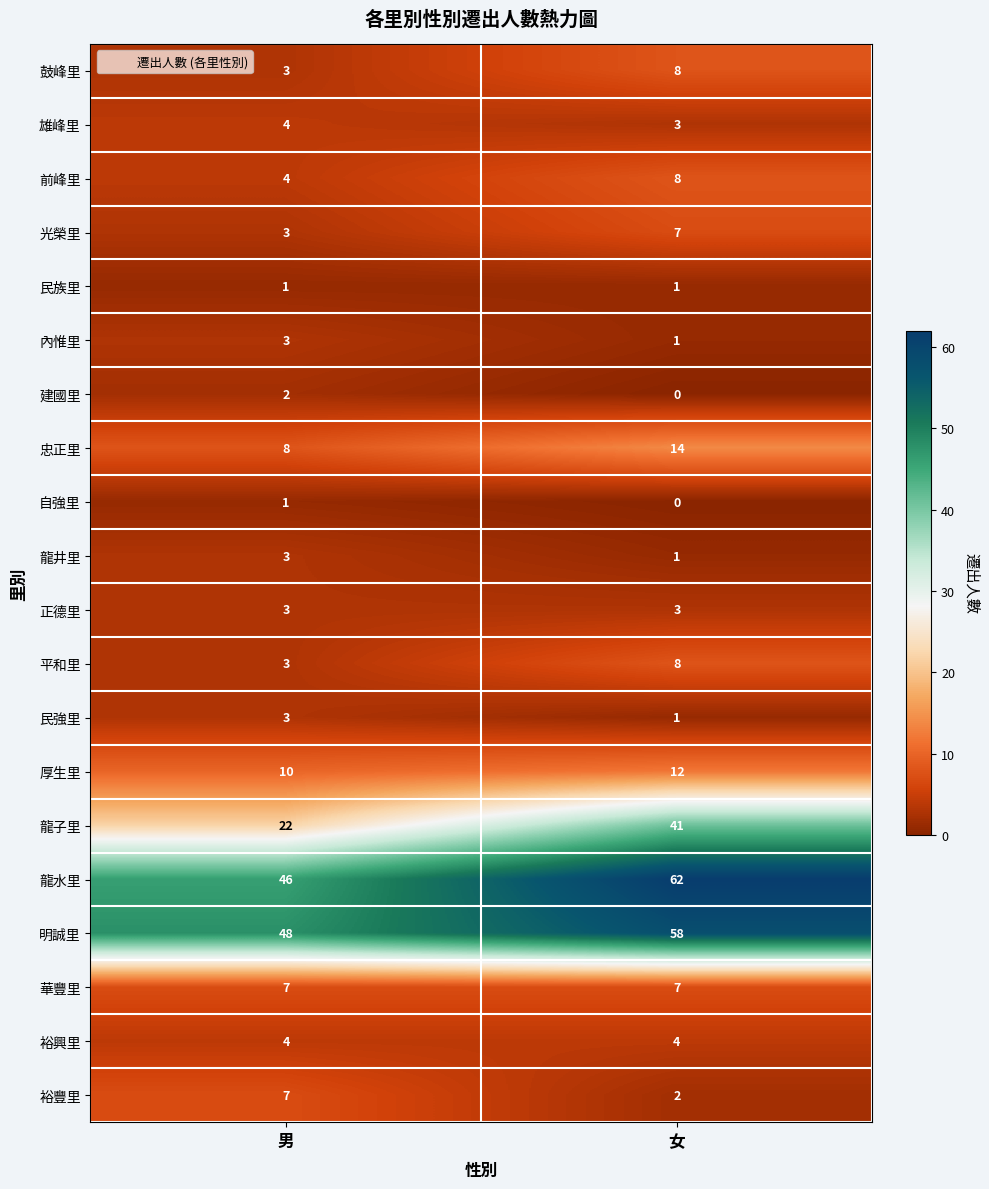

What is the sum of all 明誠里 values?

106